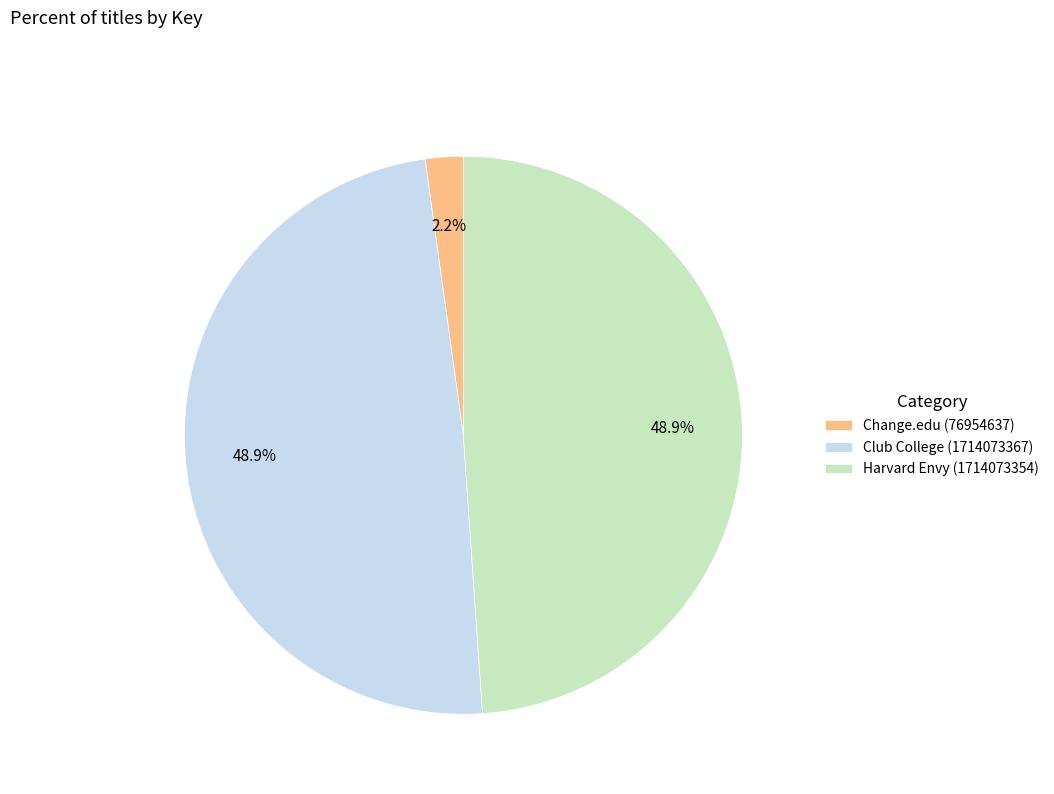

How many slices are in this pie chart?

3